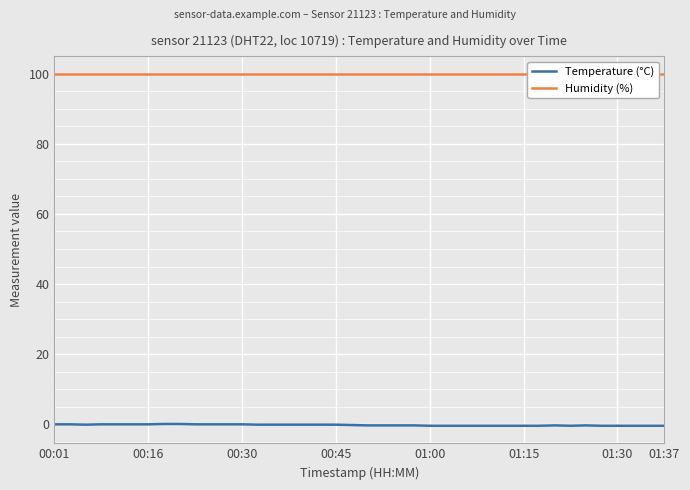

How many series are shown in this chart?

2